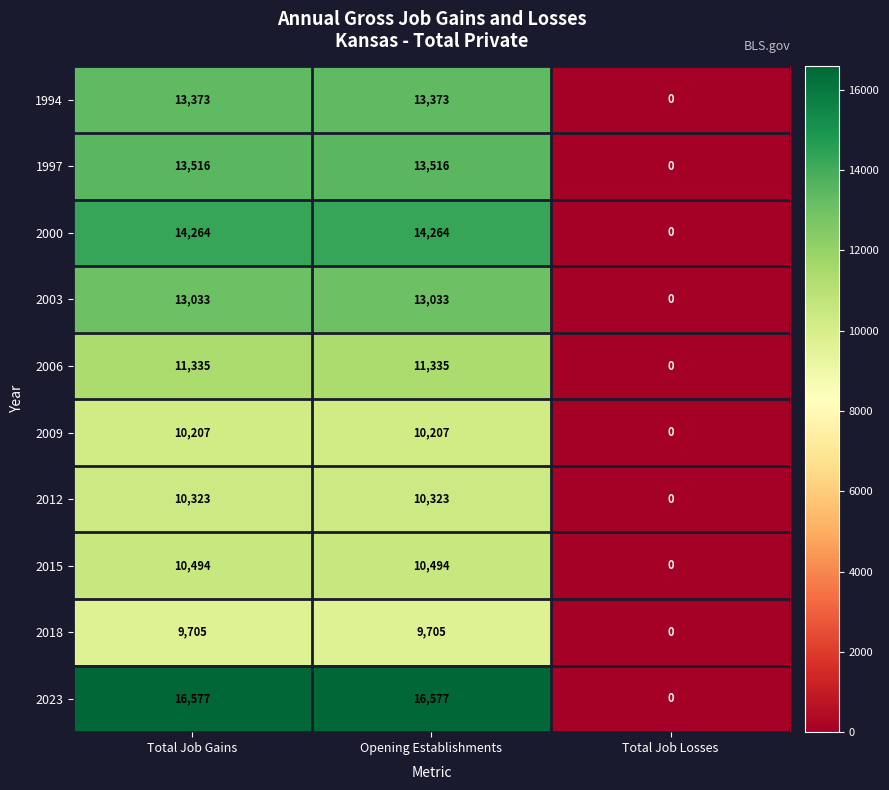

How many distinct data groups are displayed?

10